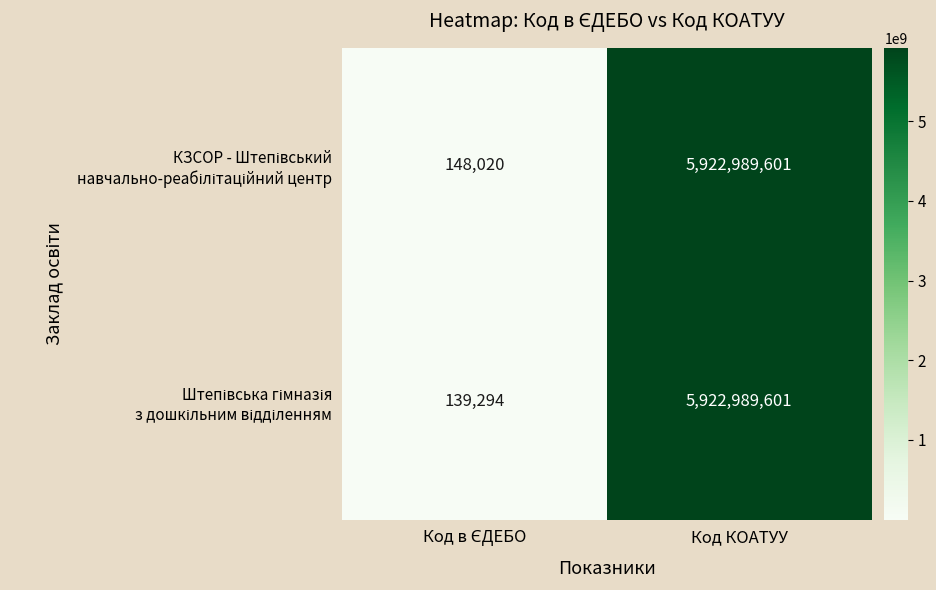

Which label corresponds to the largest value in the chart?

Код КОАТУУ